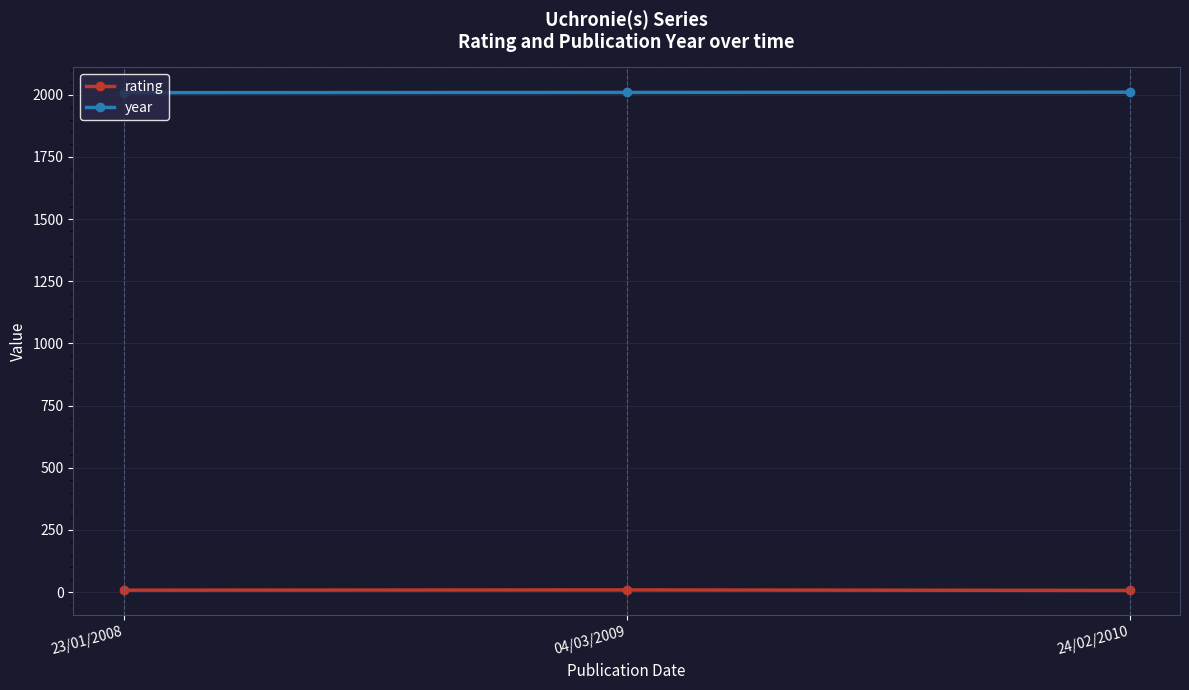

Is it true that year equals 2010 at 24/02/2010?

True